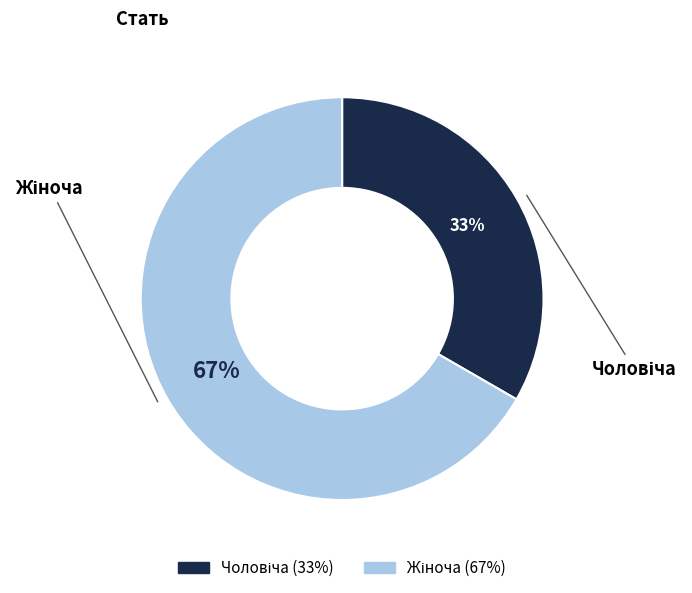

To the nearest percent, what is the average slice percentage?

50%